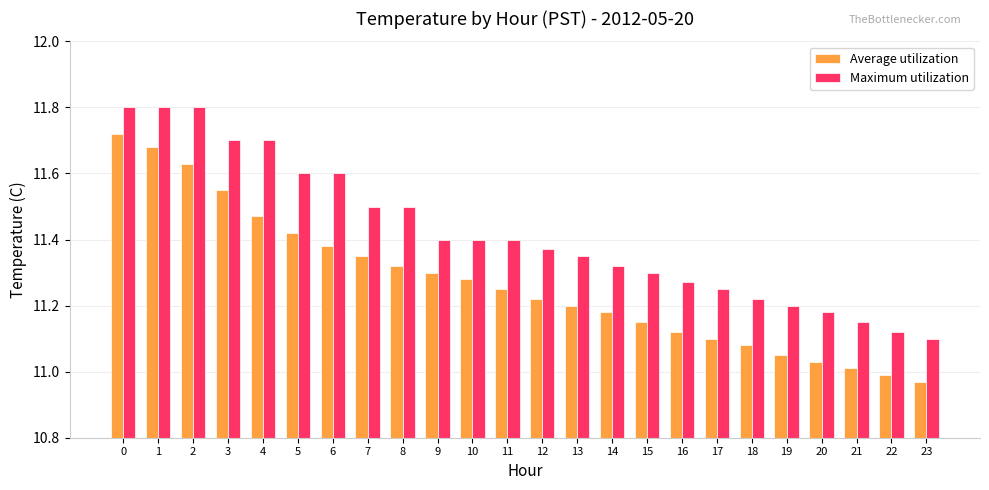

Which series has the largest total across all categories?

Maximum utilization